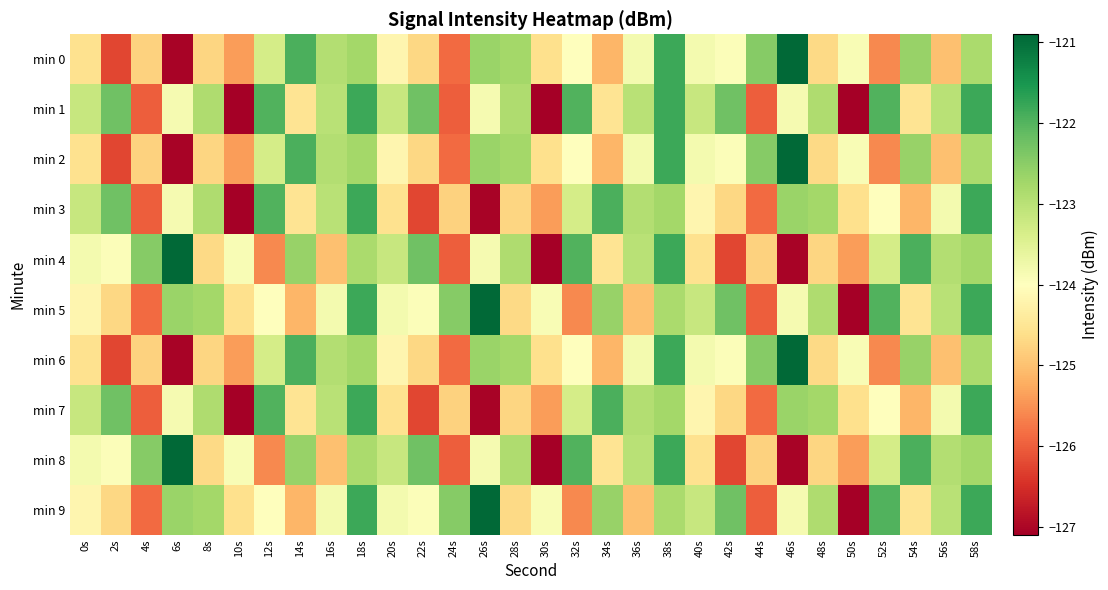

Which series changed the most between 36s and 48s?

min 5